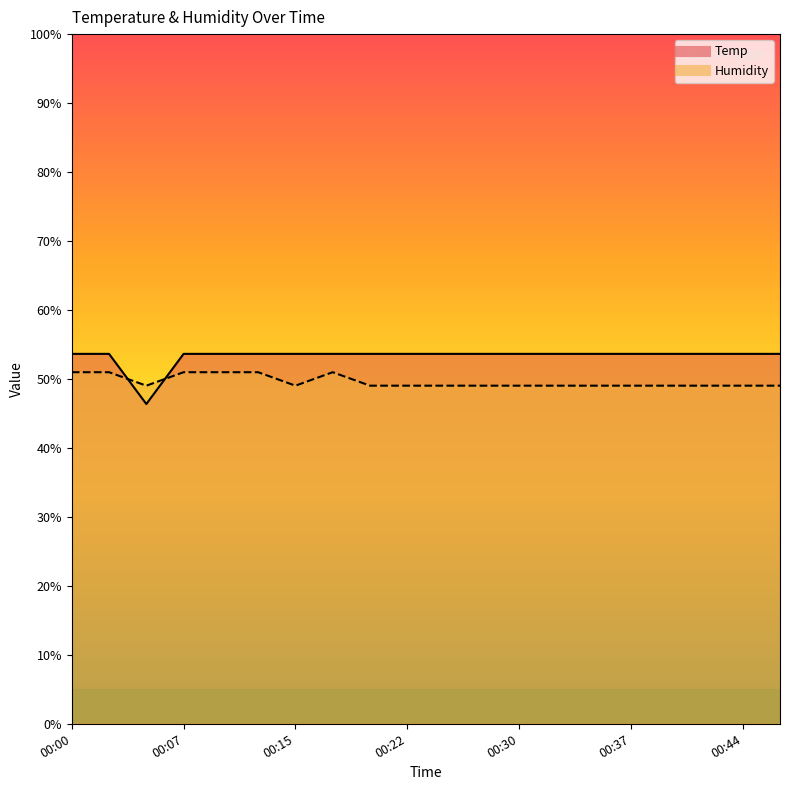

Does the chart have visible grid lines?

No